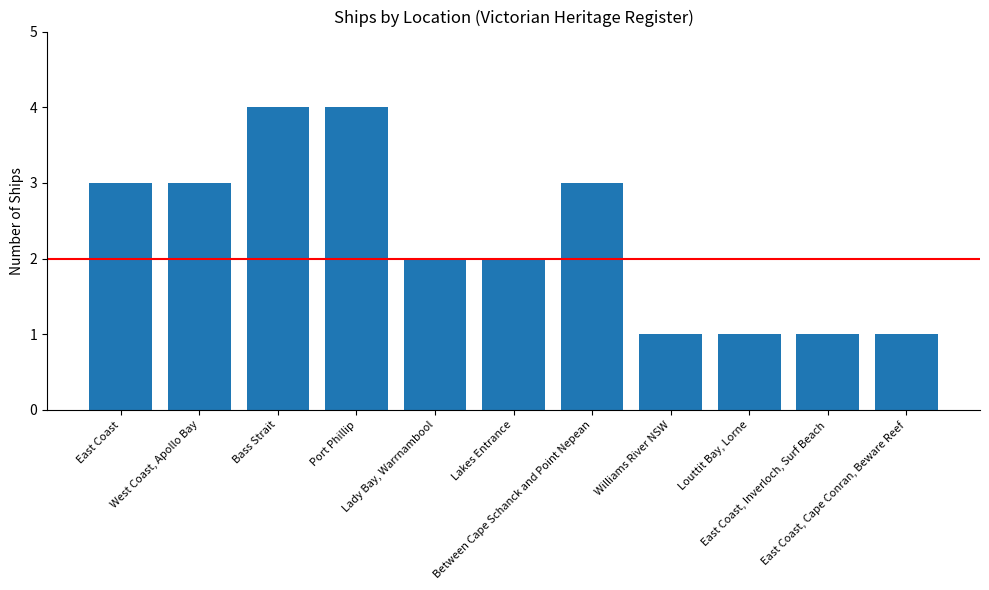

What is the greatest value displayed?

4